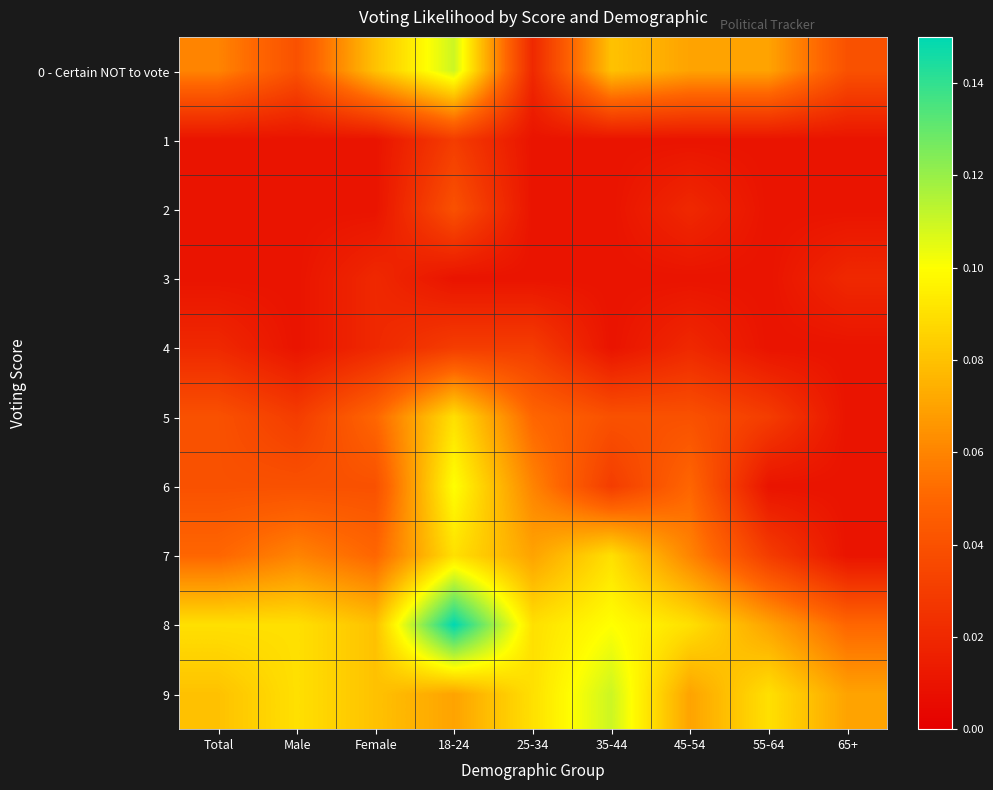

At 55-64, list the series in order from smallest to largest.

1, 2, 3, 4, 6, 5, 7, 0 - Certain NOT to vote, 8, 9